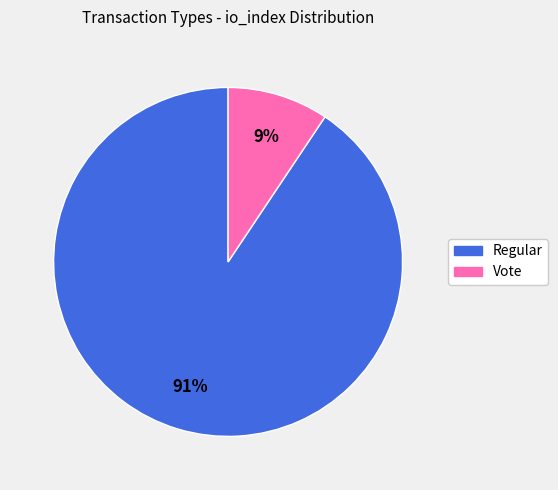

How many slices are in this pie chart?

2